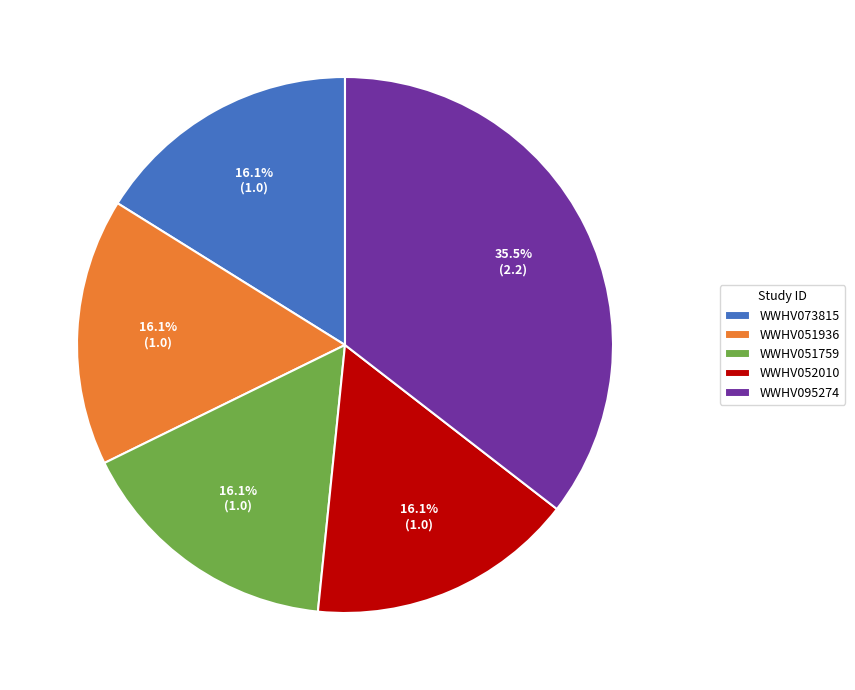

Which slice is the largest?

WWHV095274